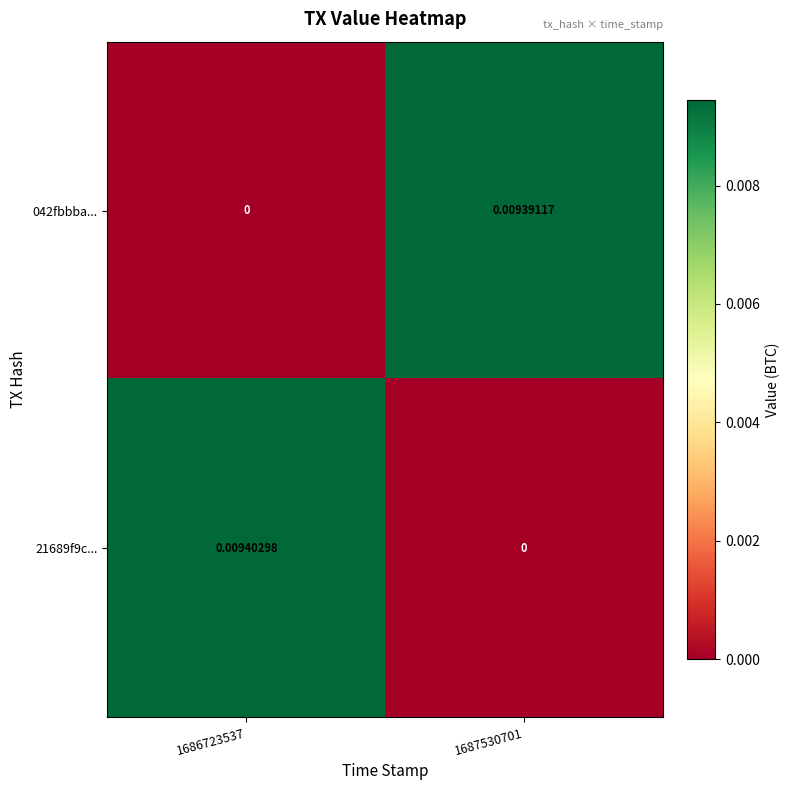

Which has a higher value, 1686723537 or 1687530701?

1687530701